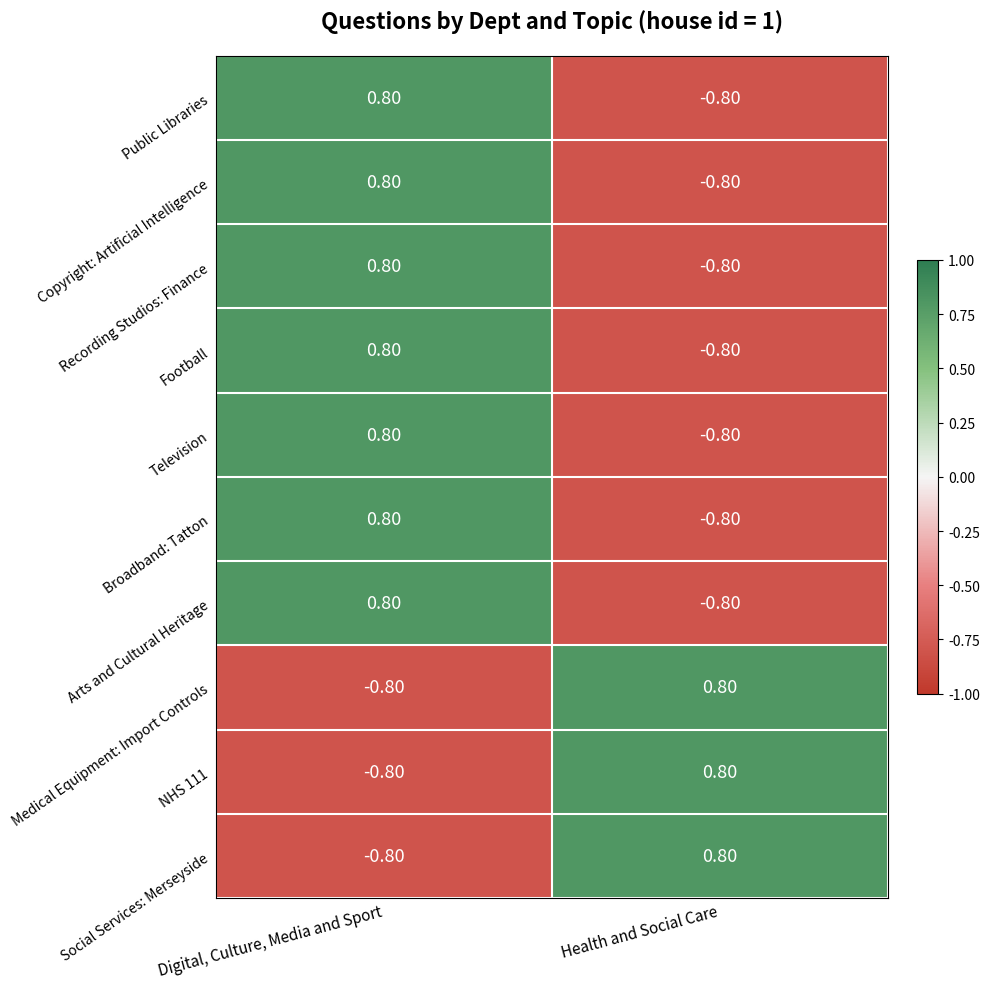

What is the greatest value displayed?

0.8